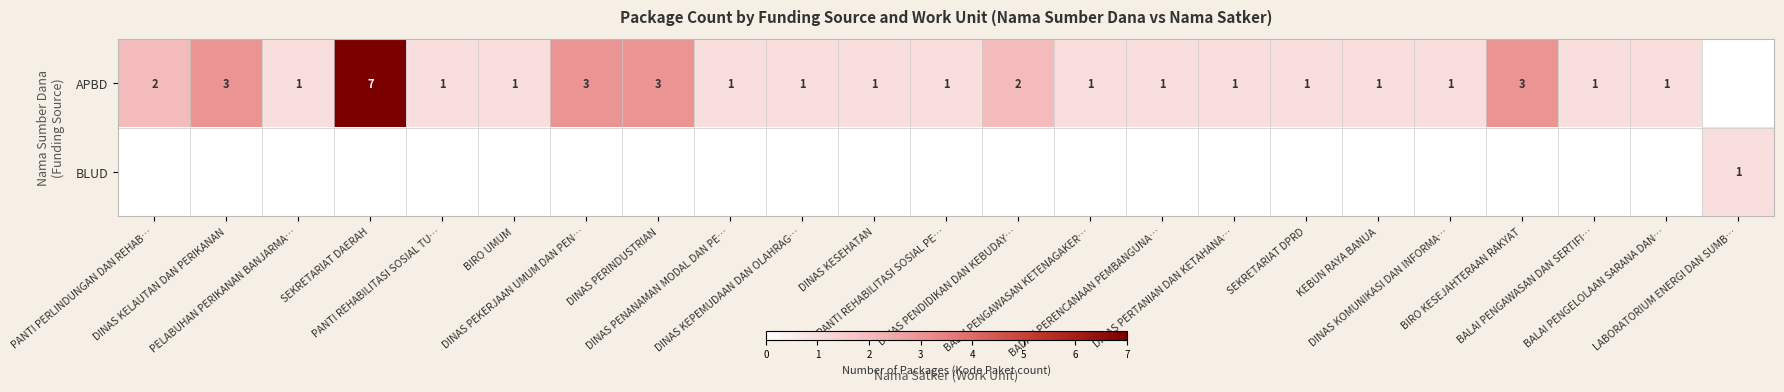

Between DINAS PENANAMAN MODAL DAN PE… and BALAI PENGAWASAN DAN SERTIFI…, which is larger?

DINAS PENANAMAN MODAL DAN PE…